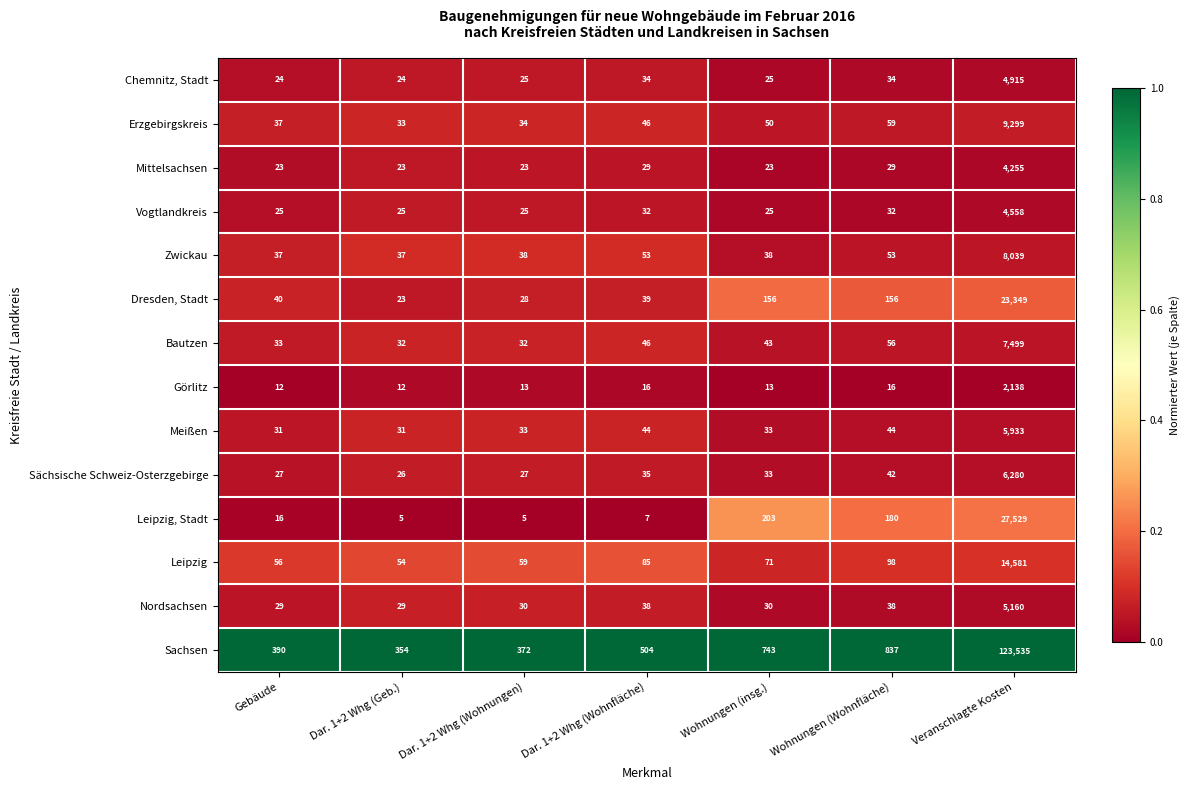

At Wohnungen (Wohnfläche), list the series in order from largest to smallest.

Sachsen, Leipzig, Stadt, Dresden, Stadt, Leipzig, Erzgebirgskreis, Bautzen, Zwickau, Meißen, Sächsische Schweiz-Osterzgebirge, Nordsachsen, Chemnitz, Stadt, Vogtlandkreis, Mittelsachsen, Görlitz